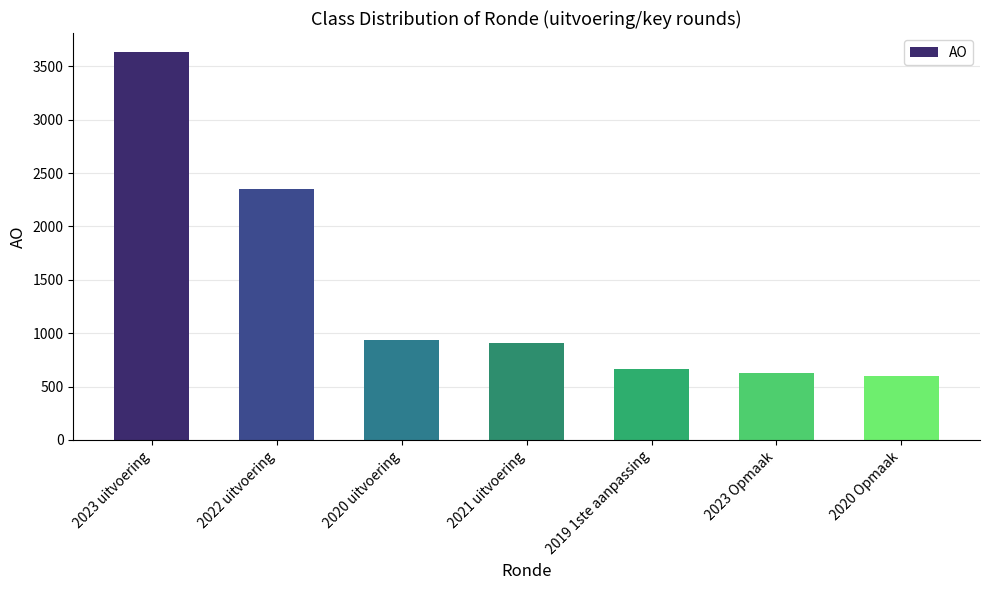

How many distinct data groups are displayed?

1